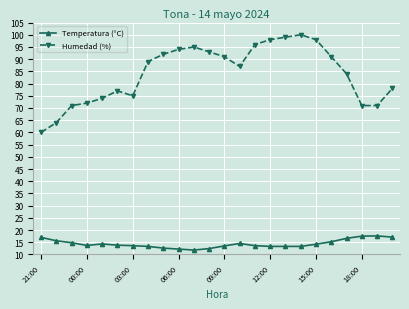

True or false: Temperatura (°C) and Humedad (%) cross at least once.

False